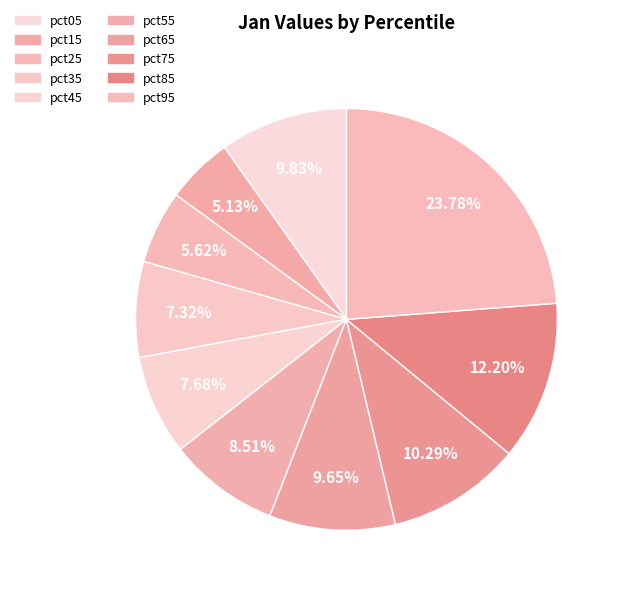

How many segments does this pie chart have?

10